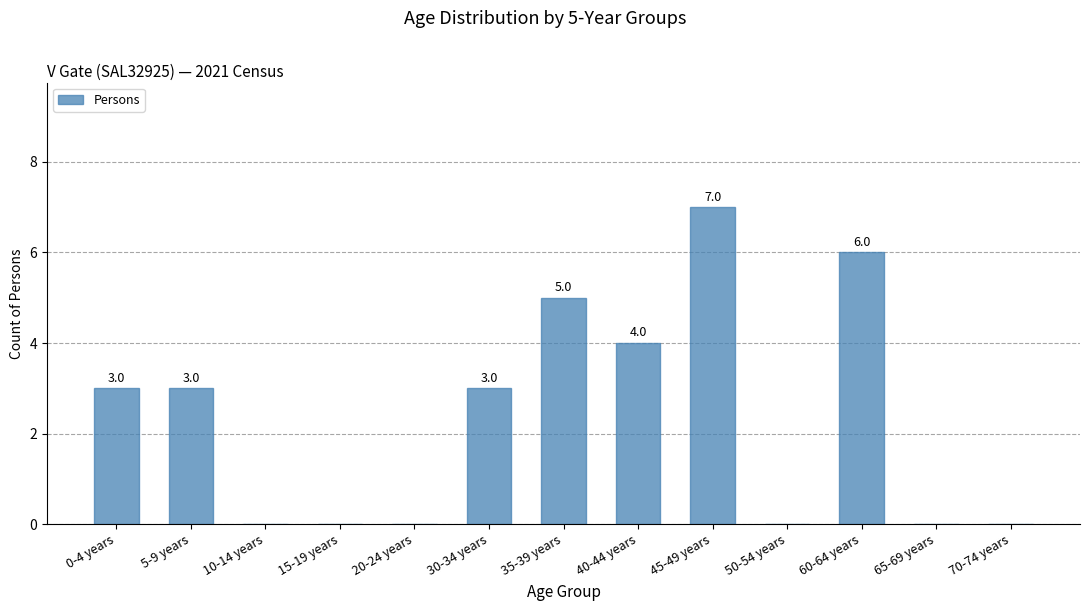

Reading left to right, list all the values displayed in this chart.

3	3	0	0	0	3	5	4	7	0	6	0	0